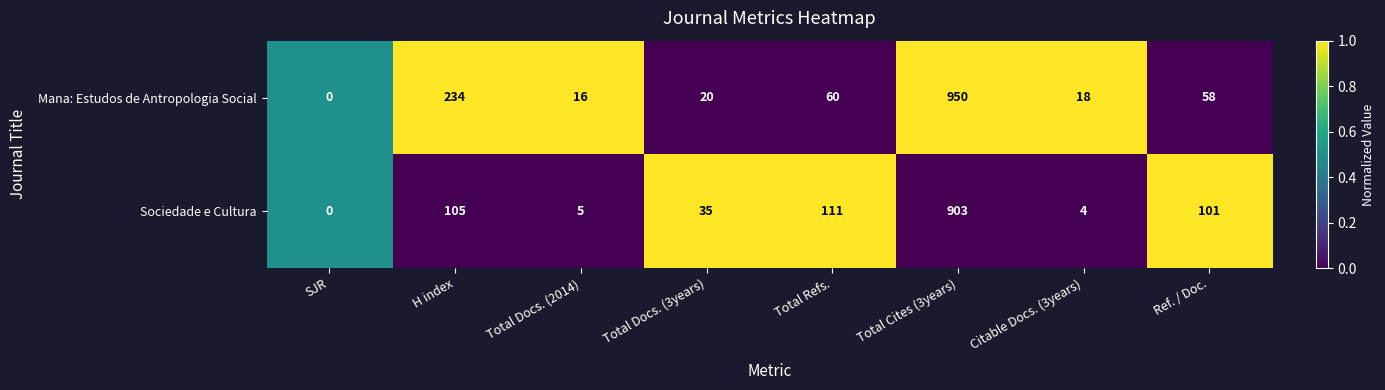

Reading left to right, list all the values displayed in this chart.

Mana: Estudos de Antropologia Social: 0	234	16	20	60	950	18	58
Sociedade e Cultura: 0	105	5	35	111	903	4	101